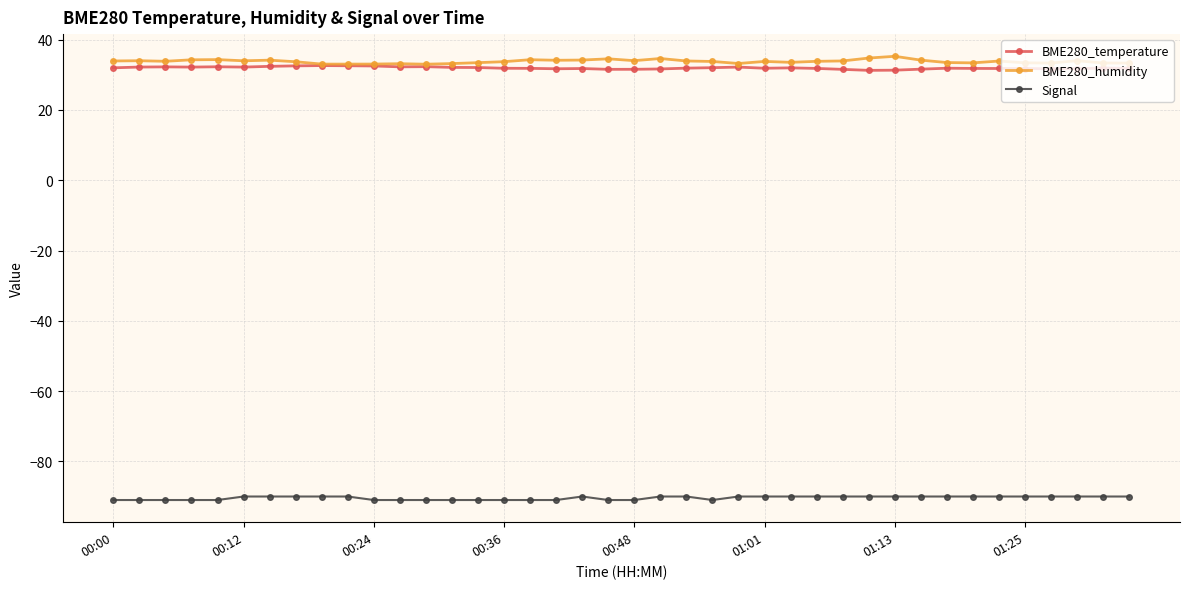

Which series has the largest total across all categories?

BME280_humidity